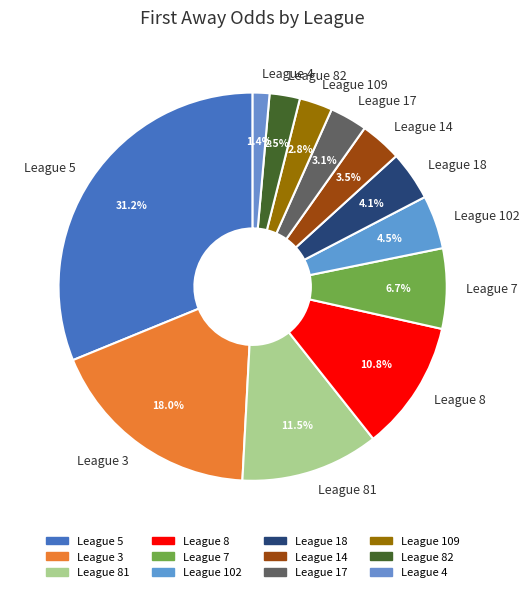

Does any single category account for the majority?

No